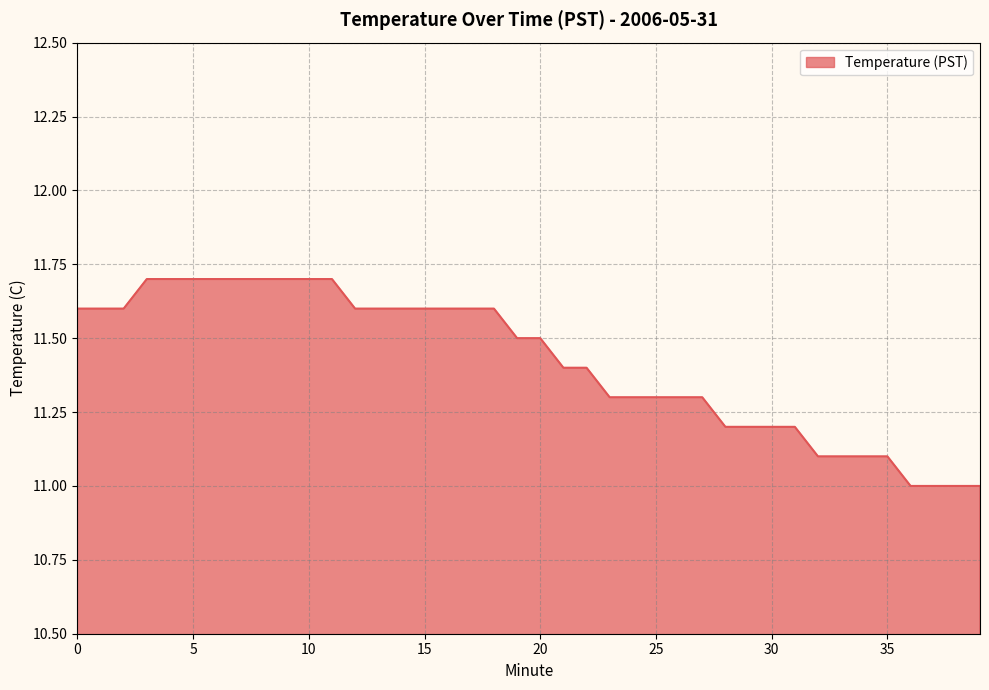

What is the greatest value displayed?

11.7